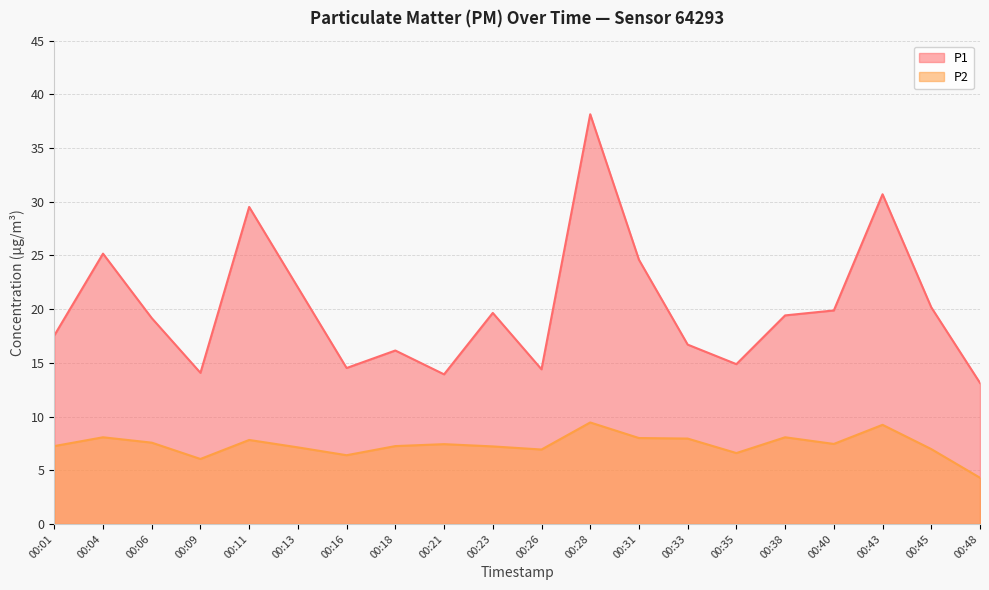

At which category does the chart reach its minimum across all series?

00:48